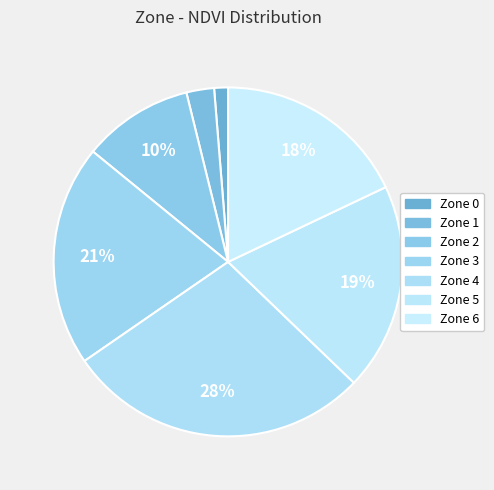

How many segments does this pie chart have?

7